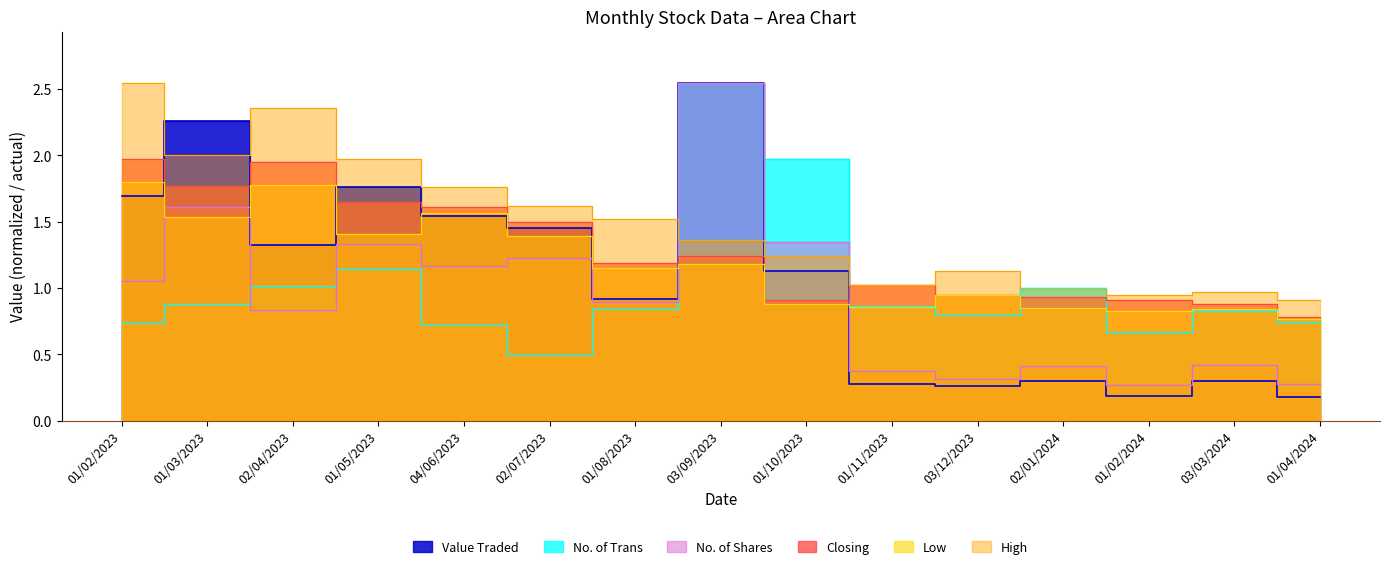

Reading left to right, extract all data points from this chart.

High: 01/02/2023=2.5	01/03/2023=2.0	02/04/2023=2.4	01/05/2023=2.0	04/06/2023=1.8	02/07/2023=1.6	01/08/2023=1.5	03/09/2023=1.4	01/10/2023=1.2	01/11/2023=1.0	03/12/2023=1.1	02/01/2024=1.0	01/02/2024=0.9	03/03/2024=1.0	01/04/2024=0.9
Low: 01/02/2023=1.8	01/03/2023=1.5	02/04/2023=1.8	01/05/2023=1.4	04/06/2023=1.6	02/07/2023=1.4	01/08/2023=1.1	03/09/2023=1.2	01/10/2023=0.9	01/11/2023=0.9	03/12/2023=0.9	02/01/2024=0.8	01/02/2024=0.8	03/03/2024=0.8	01/04/2024=0.8
Closing: 01/02/2023=2.0	01/03/2023=1.8	02/04/2023=1.9	01/05/2023=1.6	04/06/2023=1.6	02/07/2023=1.5	01/08/2023=1.2	03/09/2023=1.2	01/10/2023=0.9	01/11/2023=1.0	03/12/2023=0.9	02/01/2024=0.9	01/02/2024=0.9	03/03/2024=0.9	01/04/2024=0.8
No. of Trans: 01/02/2023=0.7	01/03/2023=0.9	02/04/2023=1.0	01/05/2023=1.1	04/06/2023=0.7	02/07/2023=0.5	01/08/2023=0.8	03/09/2023=2.5	01/10/2023=2.0	01/11/2023=0.9	03/12/2023=0.8	02/01/2024=1.0	01/02/2024=0.7	03/03/2024=0.8	01/04/2024=0.7
Value Traded: 01/02/2023=1.7	01/03/2023=2.3	02/04/2023=1.3	01/05/2023=1.8	04/06/2023=1.5	02/07/2023=1.5	01/08/2023=0.9	03/09/2023=2.5	01/10/2023=1.1	01/11/2023=0.3	03/12/2023=0.3	02/01/2024=0.3	01/02/2024=0.2	03/03/2024=0.3	01/04/2024=0.2
No. of Shares: 01/02/2023=1.1	01/03/2023=1.6	02/04/2023=0.8	01/05/2023=1.3	04/06/2023=1.2	02/07/2023=1.2	01/08/2023=0.9	03/09/2023=2.5	01/10/2023=1.3	01/11/2023=0.4	03/12/2023=0.3	02/01/2024=0.4	01/02/2024=0.3	03/03/2024=0.4	01/04/2024=0.3